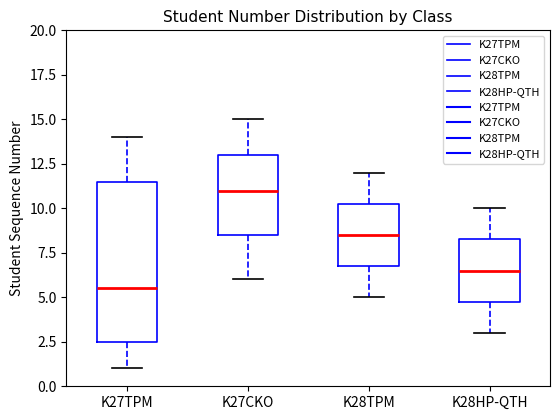

Which box's median line is the lowest?

K27TPM